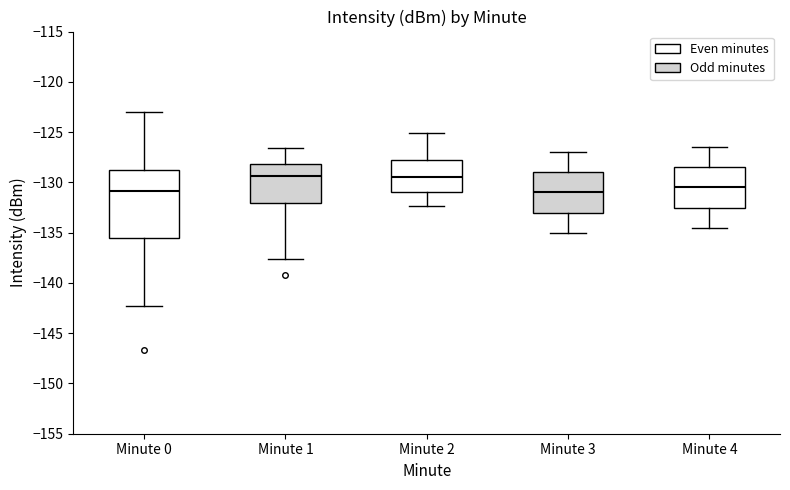

Reading left to right, transcribe this box plot: for each box, give where its median line is, the range the box spans, and where its two whiskers end, as read against the y-axis. The values are not printed on the chart, so give them approximately, as read against the axis.

Minute 0: median -131.0, box -135.5 to -129.0, whiskers -142.5 to -123.0
Minute 1: median -129.5, box -132.0 to -128.0, whiskers -137.5 to -126.5
Minute 2: median -129.5, box -131.0 to -128.0, whiskers -132.5 to -125.0
Minute 3: median -131.0, box -133.0 to -129.0, whiskers -135.0 to -127.0
Minute 4: median -130.5, box -132.5 to -128.5, whiskers -134.5 to -126.5